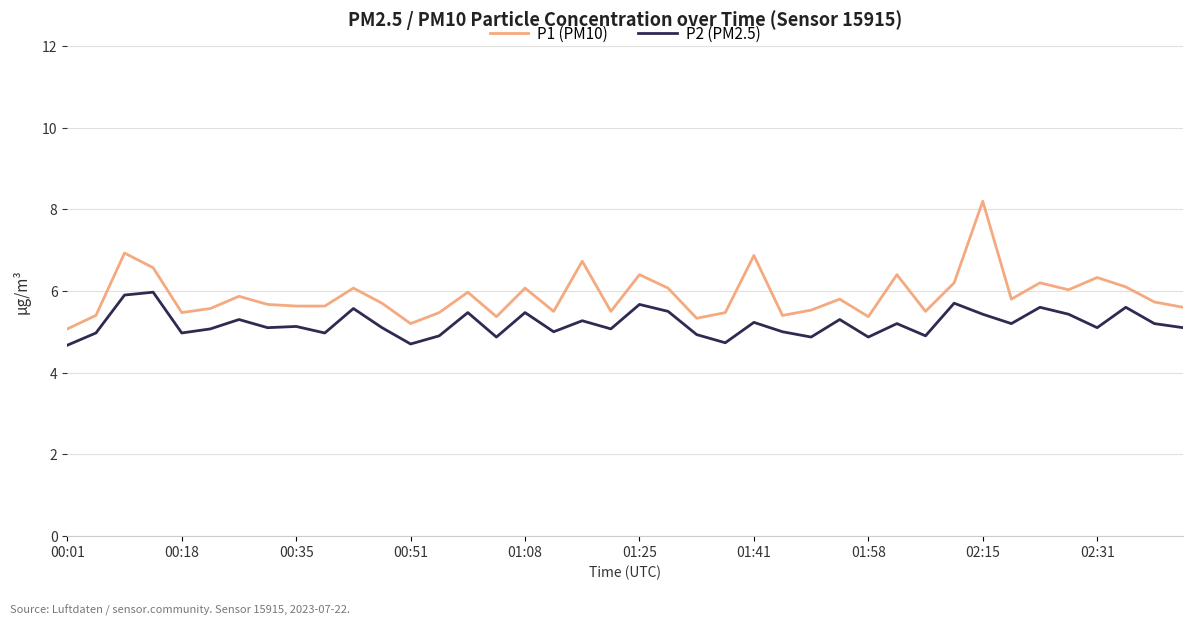

Which series has the largest total across all categories?

P1 (PM10)